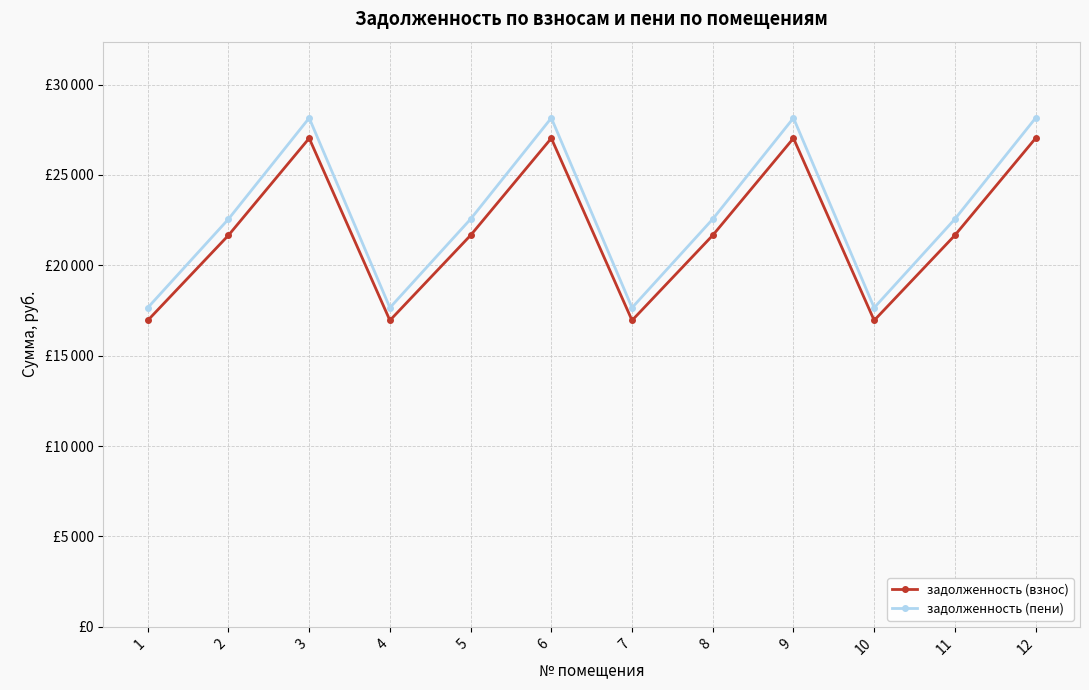

What is the total value across all series at 7?

34605.4